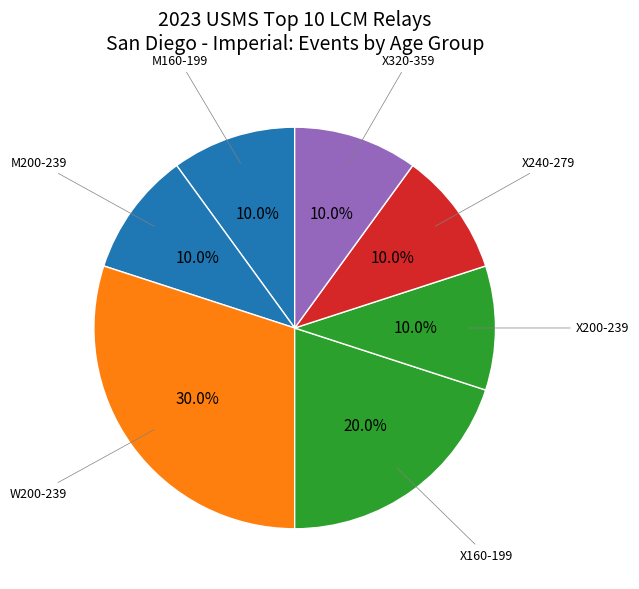

What is the ratio of the value at X240-279 to the value at X320-359?

1.0